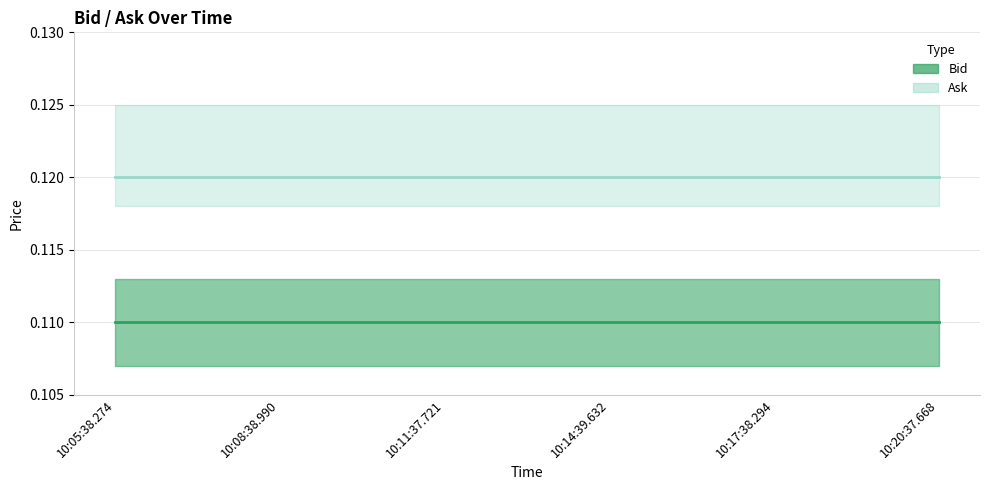

What is the highest value of the Bid series?

0.1